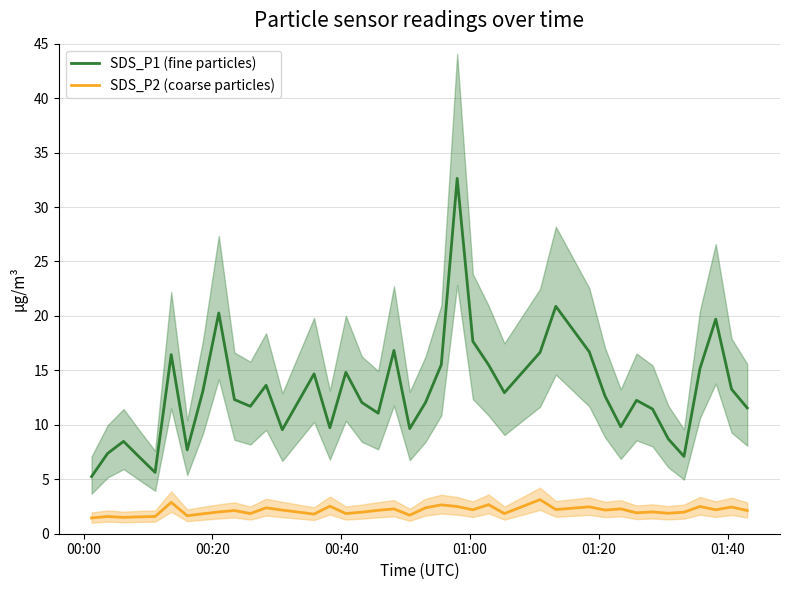

What is the highest value of the SDS_P1 (fine particles) series?

32.6